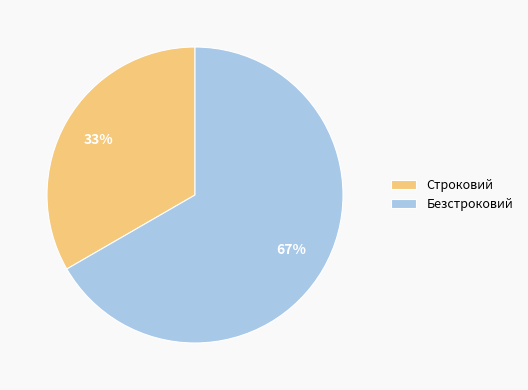

To the nearest percent, what is the average slice percentage?

50%